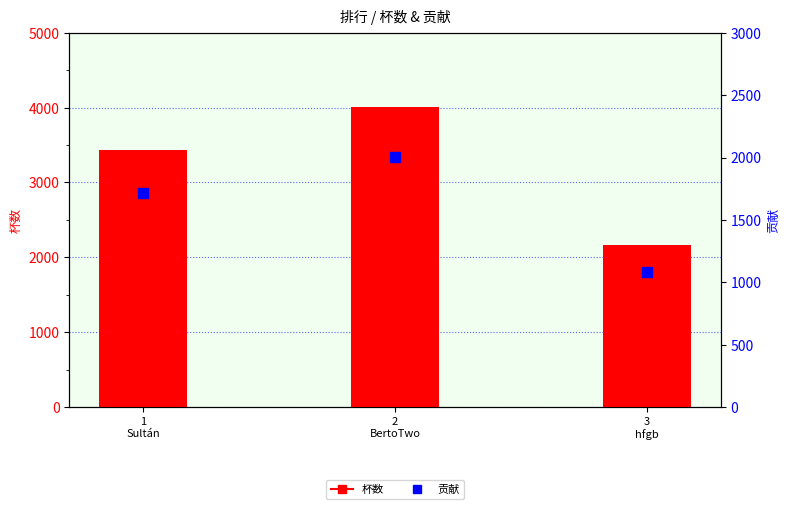

At which category is the sum across all series the highest?

2
BertoTwo